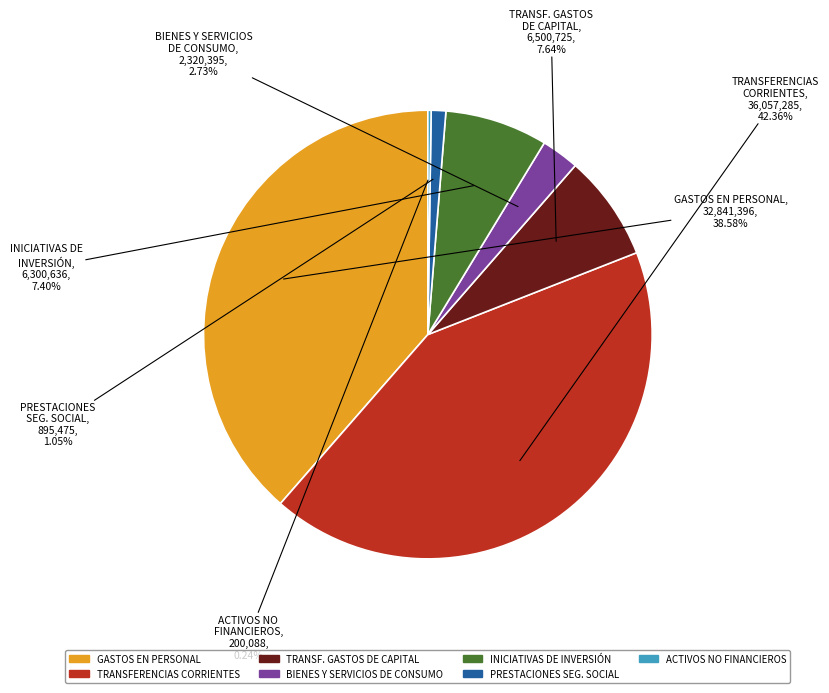

Is there a majority slice in this chart?

No